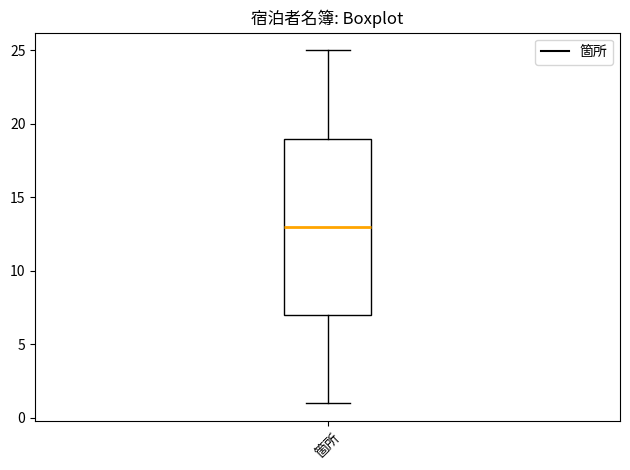

Where does the upper whisker of the box for 箇所 end on the y-axis? The values are not printed on the chart, so give them approximately, as read against the axis.

25